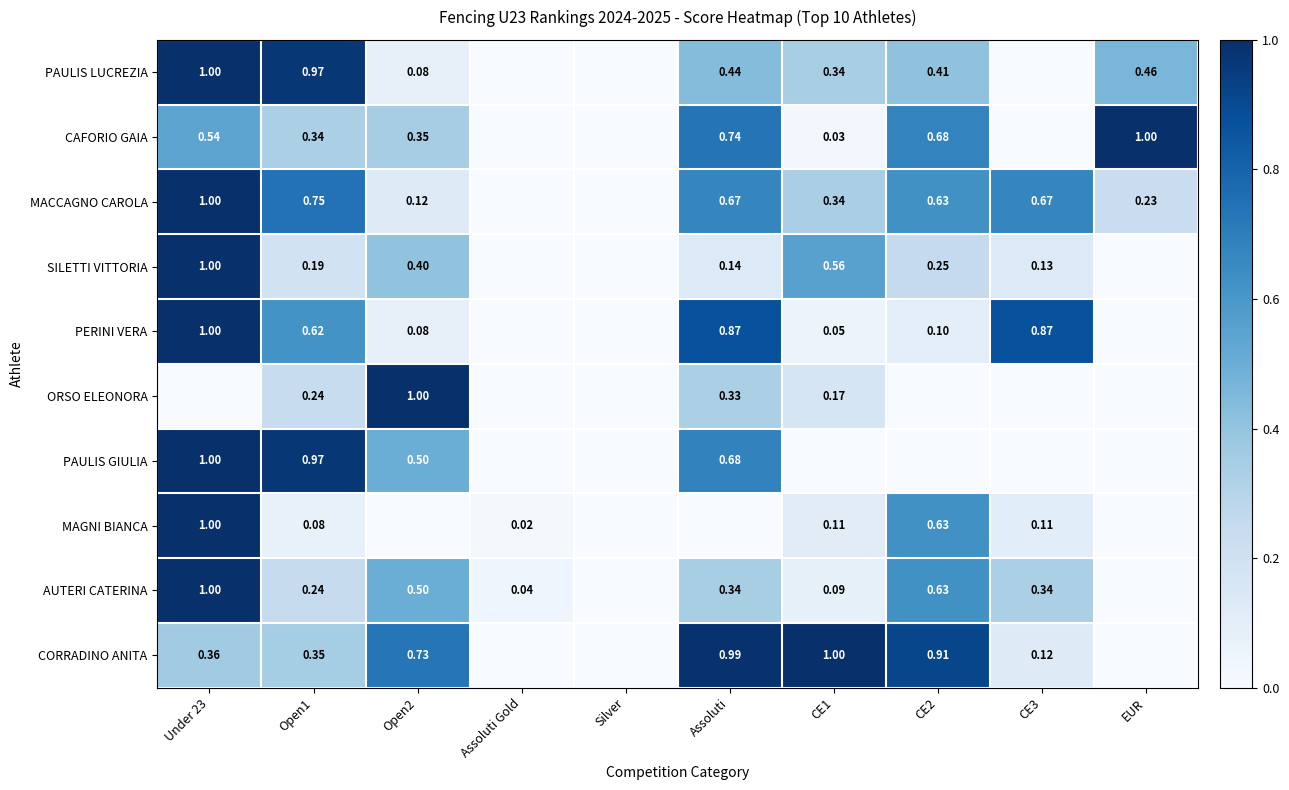

Is the value of CORRADINO ANITA at Open2 greater than the value of PAULIS GIULIA at Assoluti?

Yes